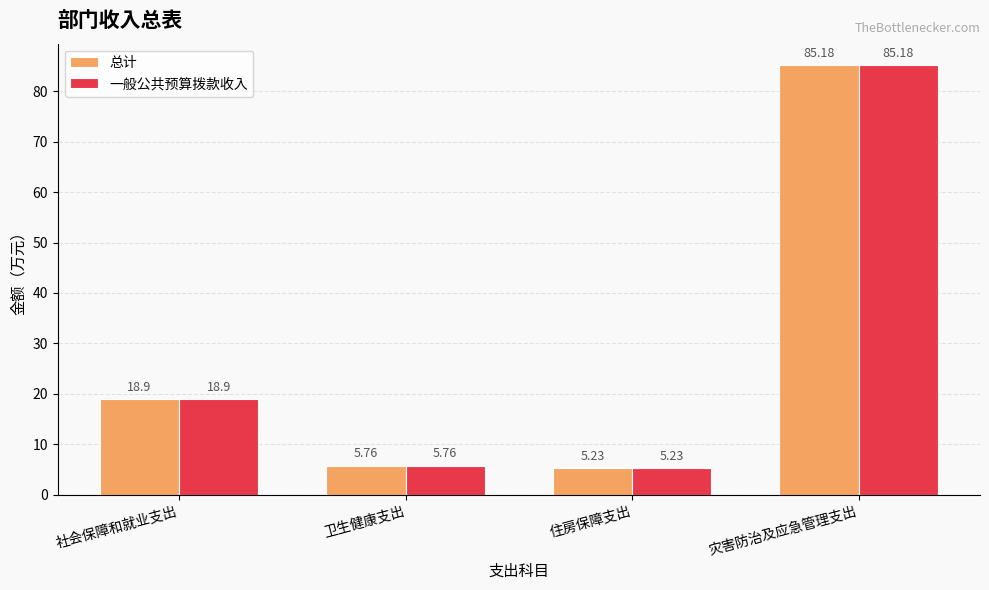

At how many categories does at least one series exceed 13?

2